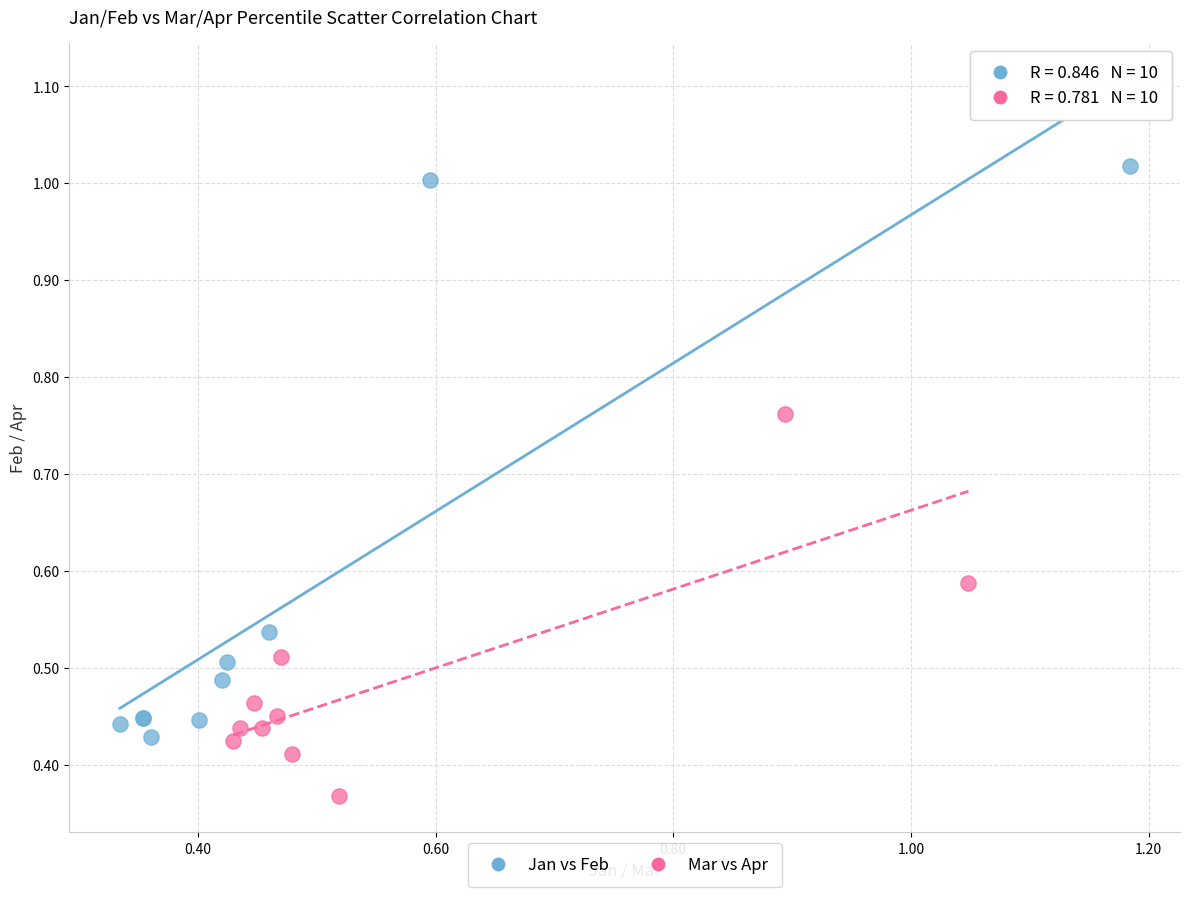

What are all the series names shown in the legend?

Jan vs Feb, Mar vs Apr